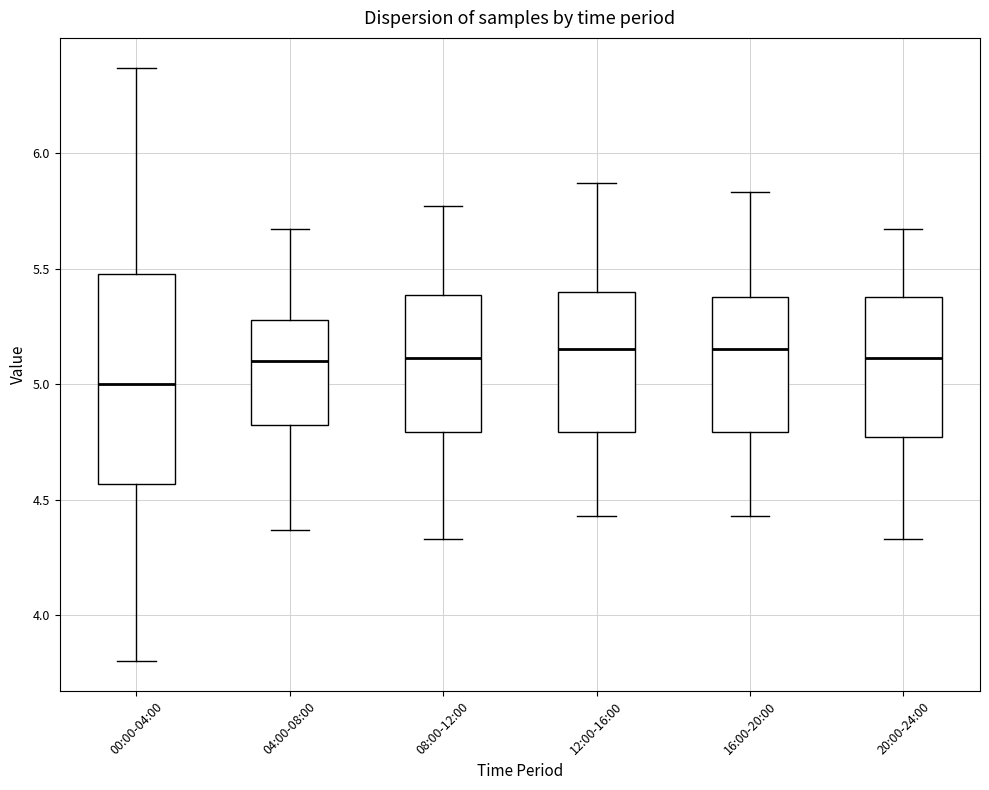

Where does the upper whisker of the box for 04:00-08:00 end on the y-axis? The values are not printed on the chart, so give them approximately, as read against the axis.

5.65